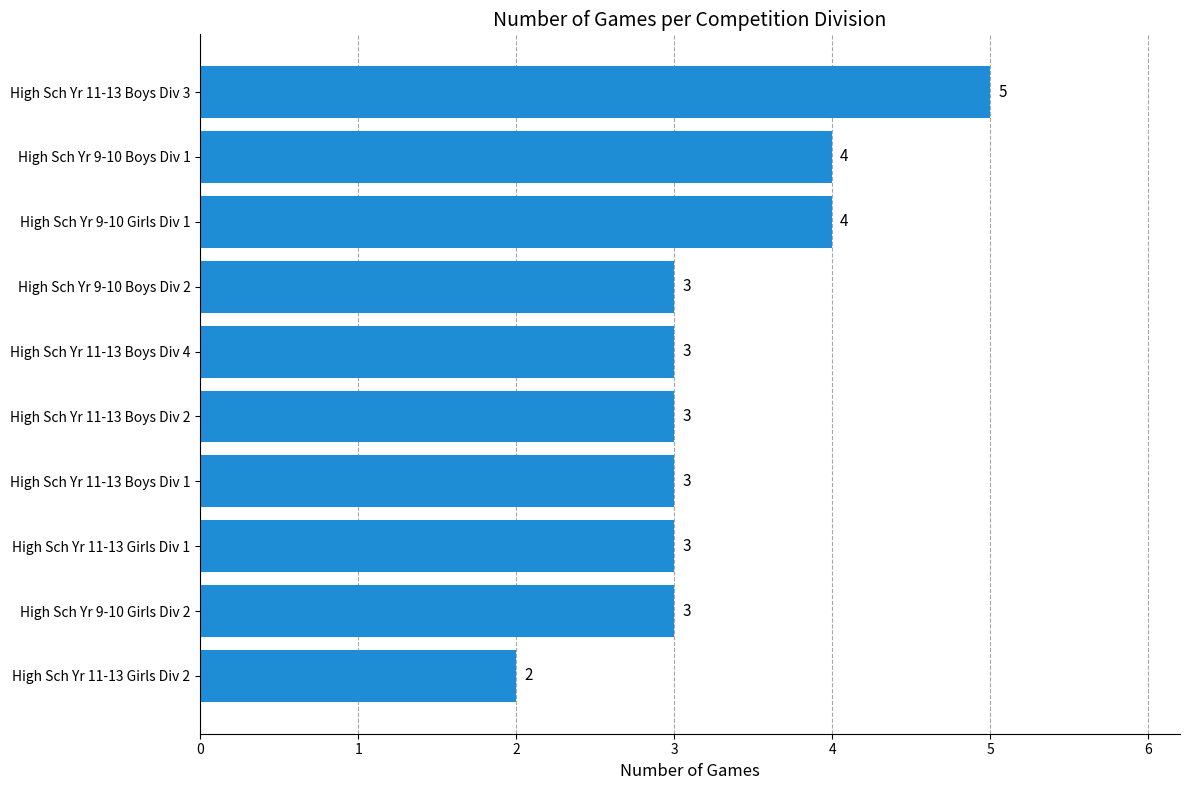

How many bars are there in total?

10